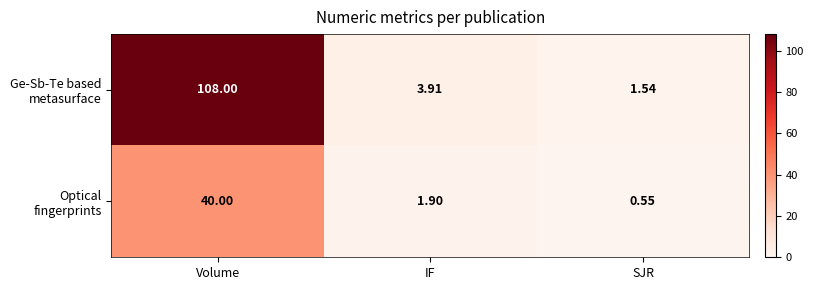

Which category has the lowest value across all series?

SJR